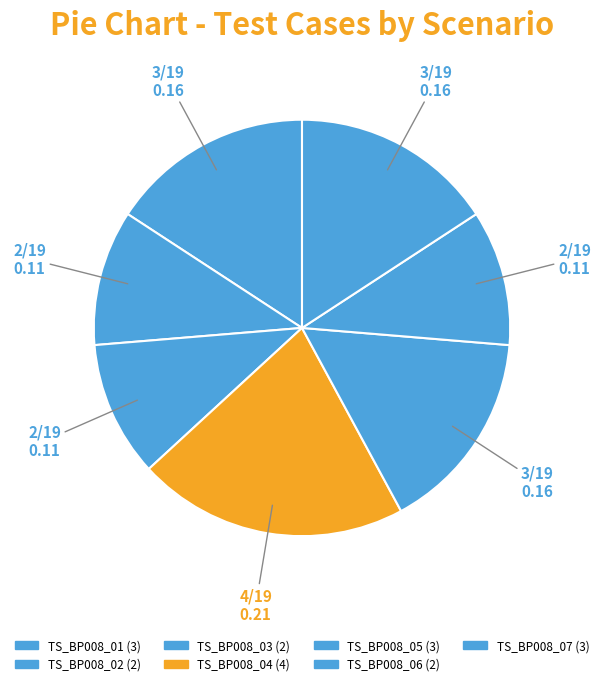

Does any single category account for the majority?

No